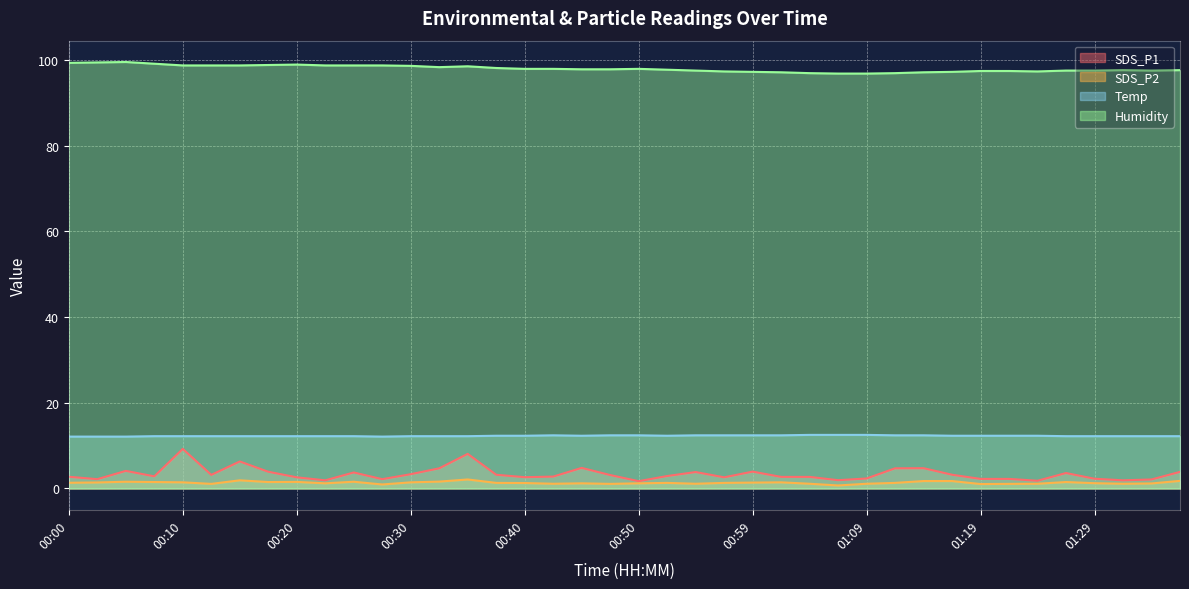

Reading right to left, transcribe all the data shown in this chart.

SDS_P1: 01:36=3.9	01:34=2.1	01:32=1.9	01:29=2.3	01:27=3.6	01:24=1.8	01:22=2.2	01:19=2.2	01:17=3.2	01:15=4.7	01:12=4.7	01:09=2.3	01:07=1.9	01:04=2.7	01:02=2.7	00:59=3.9	00:57=2.6	00:55=3.8	00:52=2.9	00:50=1.7	00:47=3.1	00:45=4.8	00:42=2.8	00:40=2.6	00:37=3.2	00:35=8.1	00:32=4.7	00:30=3.3	00:27=2.2	00:25=3.7	00:22=1.9	00:20=2.6	00:17=3.9	00:15=6.3	00:12=3.2	00:10=9.2	00:07=2.8	00:05=4.1	00:03=2.2	00:00=2.7
SDS_P2: 01:36=1.8	01:34=1.2	01:32=1.1	01:29=1.2	01:27=1.5	01:24=1.1	01:22=1.1	01:19=1.0	01:17=1.7	01:15=1.7	01:12=1.3	01:09=1.1	01:07=0.7	01:04=1.1	01:02=1.4	00:59=1.4	00:57=1.3	00:55=1.1	00:52=1.3	00:50=1.2	00:47=1.1	00:45=1.2	00:42=1.1	00:40=1.3	00:37=1.3	00:35=2.1	00:32=1.6	00:30=1.4	00:27=0.9	00:25=1.6	00:22=1.2	00:20=1.5	00:17=1.5	00:15=1.9	00:12=1.1	00:10=1.4	00:07=1.5	00:05=1.6	00:03=1.4	00:00=1.3
Temp: 01:36=12.2	01:34=12.2	01:32=12.2	01:29=12.2	01:27=12.2	01:24=12.3	01:22=12.3	01:19=12.3	01:17=12.3	01:15=12.4	01:12=12.4	01:09=12.5	01:07=12.5	01:04=12.5	01:02=12.4	00:59=12.4	00:57=12.4	00:55=12.4	00:52=12.3	00:50=12.4	00:47=12.4	00:45=12.3	00:42=12.4	00:40=12.3	00:37=12.3	00:35=12.2	00:32=12.2	00:30=12.2	00:27=12.1	00:25=12.2	00:22=12.2	00:20=12.2	00:17=12.2	00:15=12.2	00:12=12.2	00:10=12.2	00:07=12.2	00:05=12.1	00:03=12.1	00:00=12.1
Humidity: 01:36=97.6	01:34=97.5	01:32=97.6	01:29=97.5	01:27=97.5	01:24=97.3	01:22=97.4	01:19=97.4	01:17=97.2	01:15=97.1	01:12=96.9	01:09=96.8	01:07=96.8	01:04=96.9	01:02=97.1	00:59=97.2	00:57=97.3	00:55=97.5	00:52=97.7	00:50=97.9	00:47=97.8	00:45=97.8	00:42=97.9	00:40=97.9	00:37=98.1	00:35=98.5	00:32=98.3	00:30=98.6	00:27=98.7	00:25=98.7	00:22=98.7	00:20=98.9	00:17=98.8	00:15=98.7	00:12=98.7	00:10=98.7	00:07=99.1	00:05=99.5	00:03=99.4	00:00=99.3